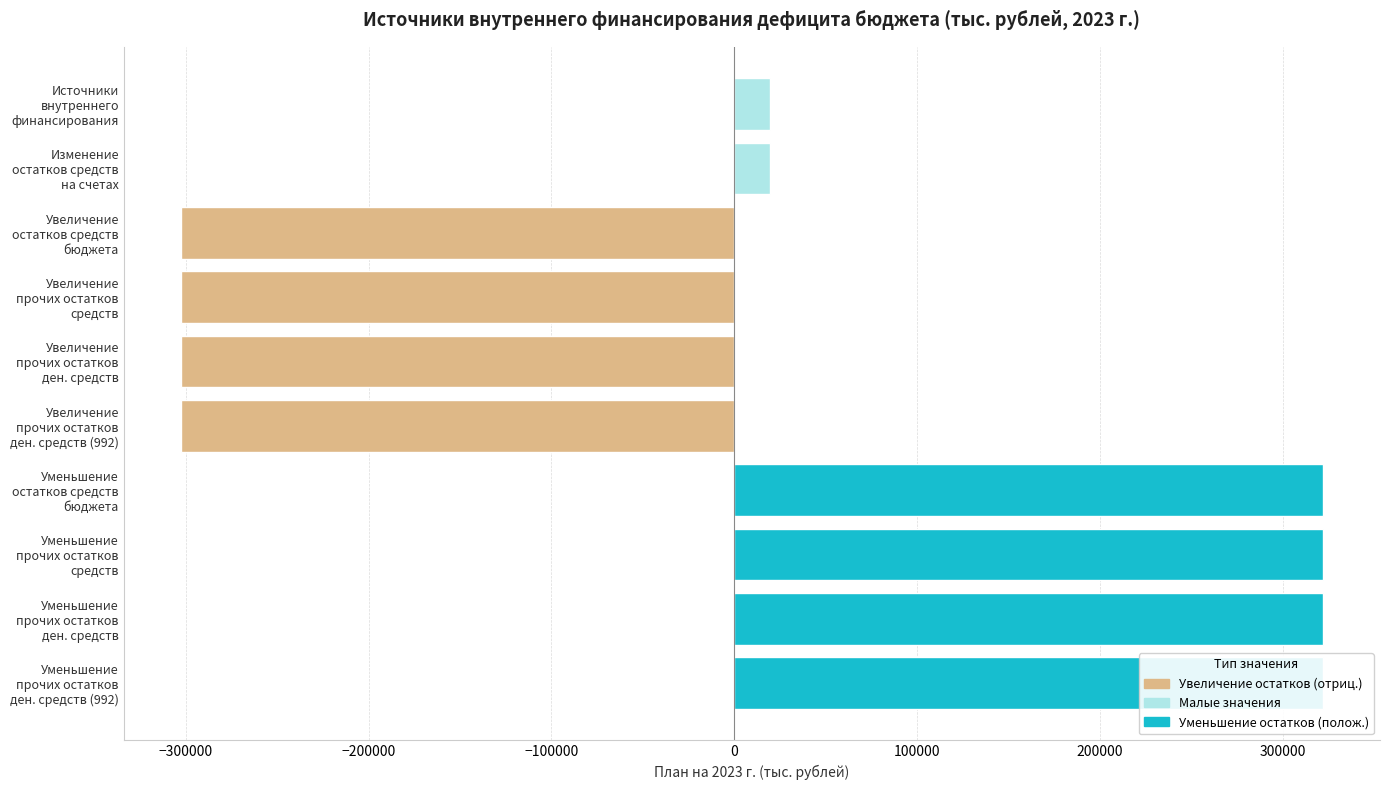

Is it true that the value at Уменьшение остатков средств бюджета is 449316.6?

False